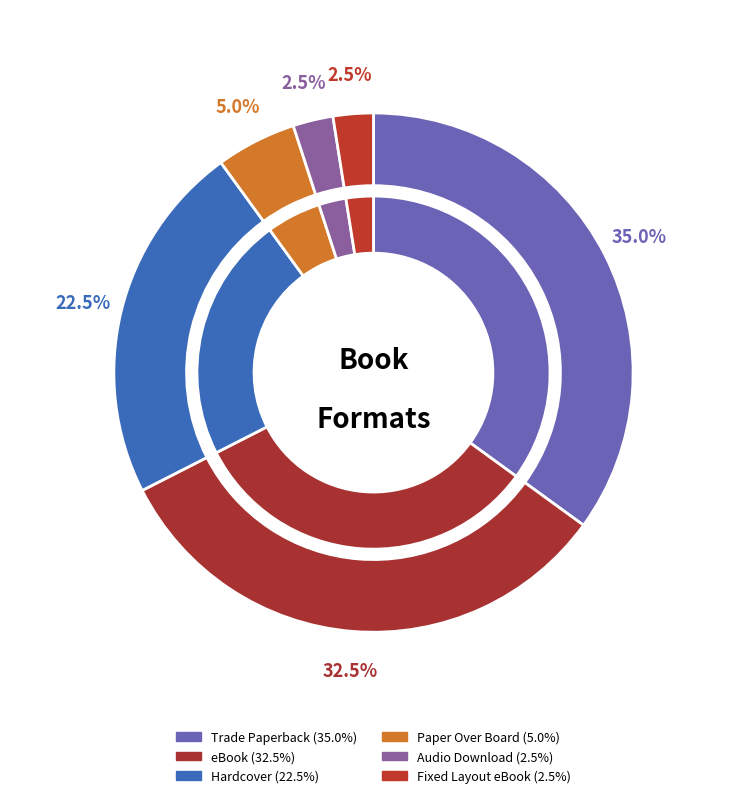

What is the largest slice in the pie chart?

Trade Paperback